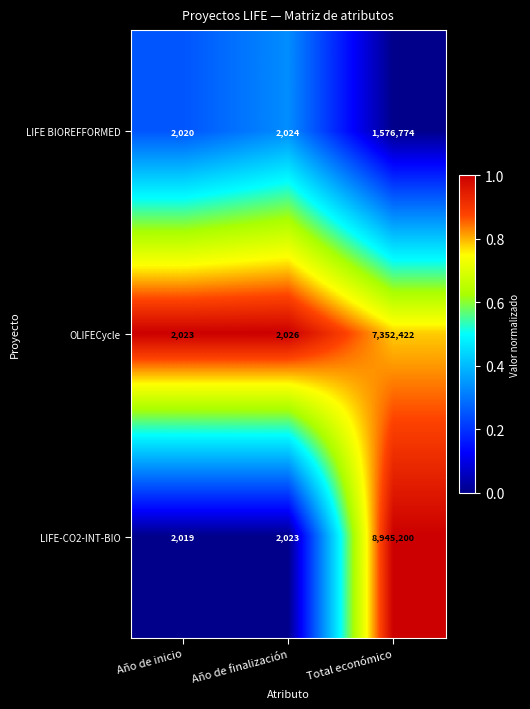

What is the difference between the OLIFECycle values at Año de inicio and Total económico?

7350399